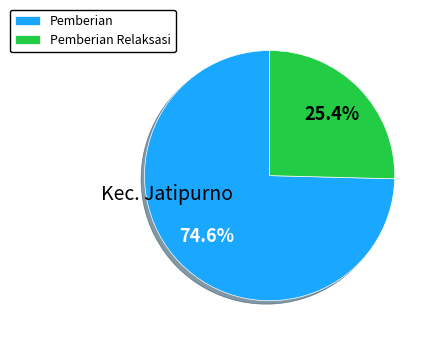

What is the largest slice in the pie chart?

Pemberian